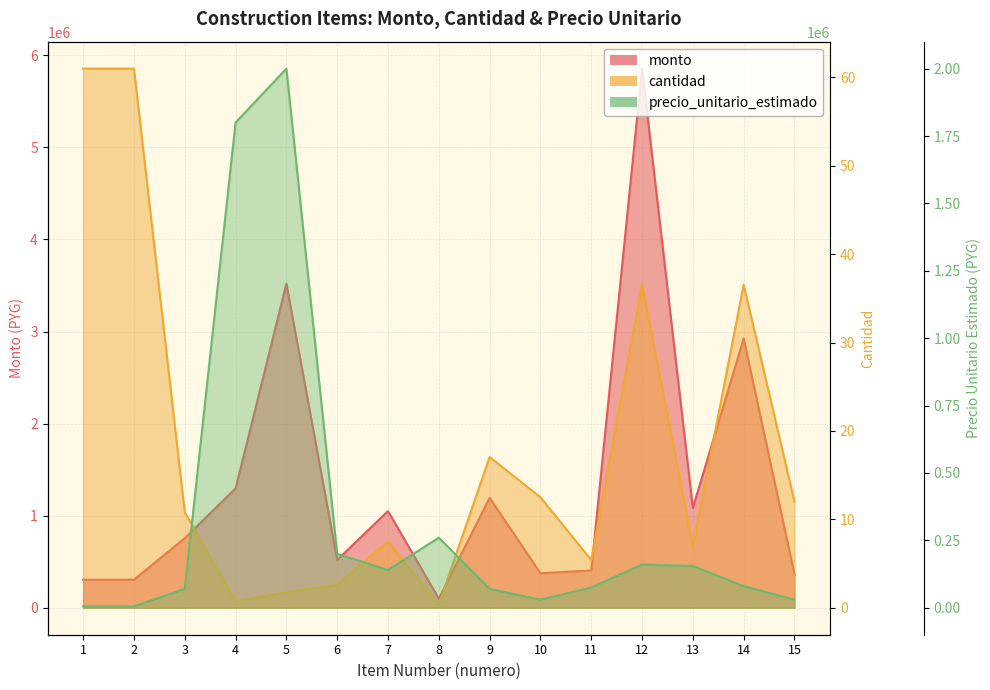

At 8, list the series in order from largest to smallest.

precio_unitario_estimado, monto, cantidad